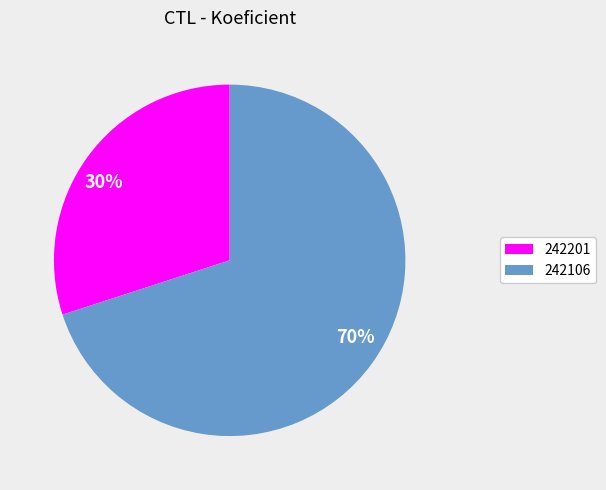

True or false: 70% accounts for 75% of the total.

False